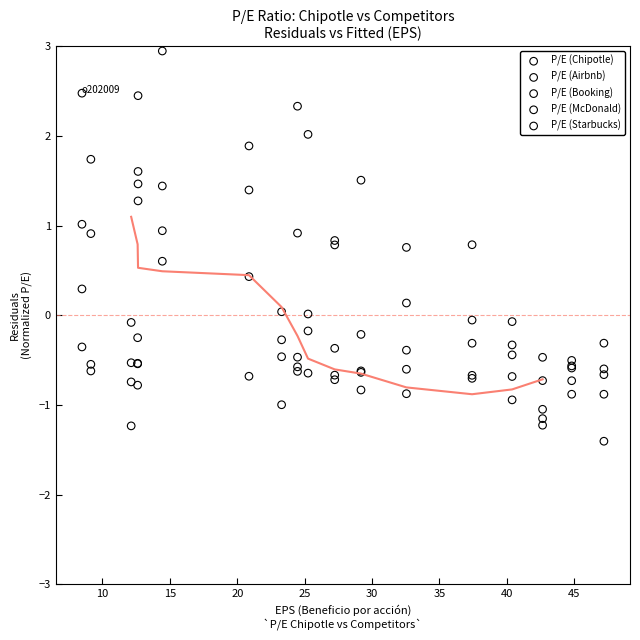

Which series contains the lowest Y value?

P/E (McDonald)